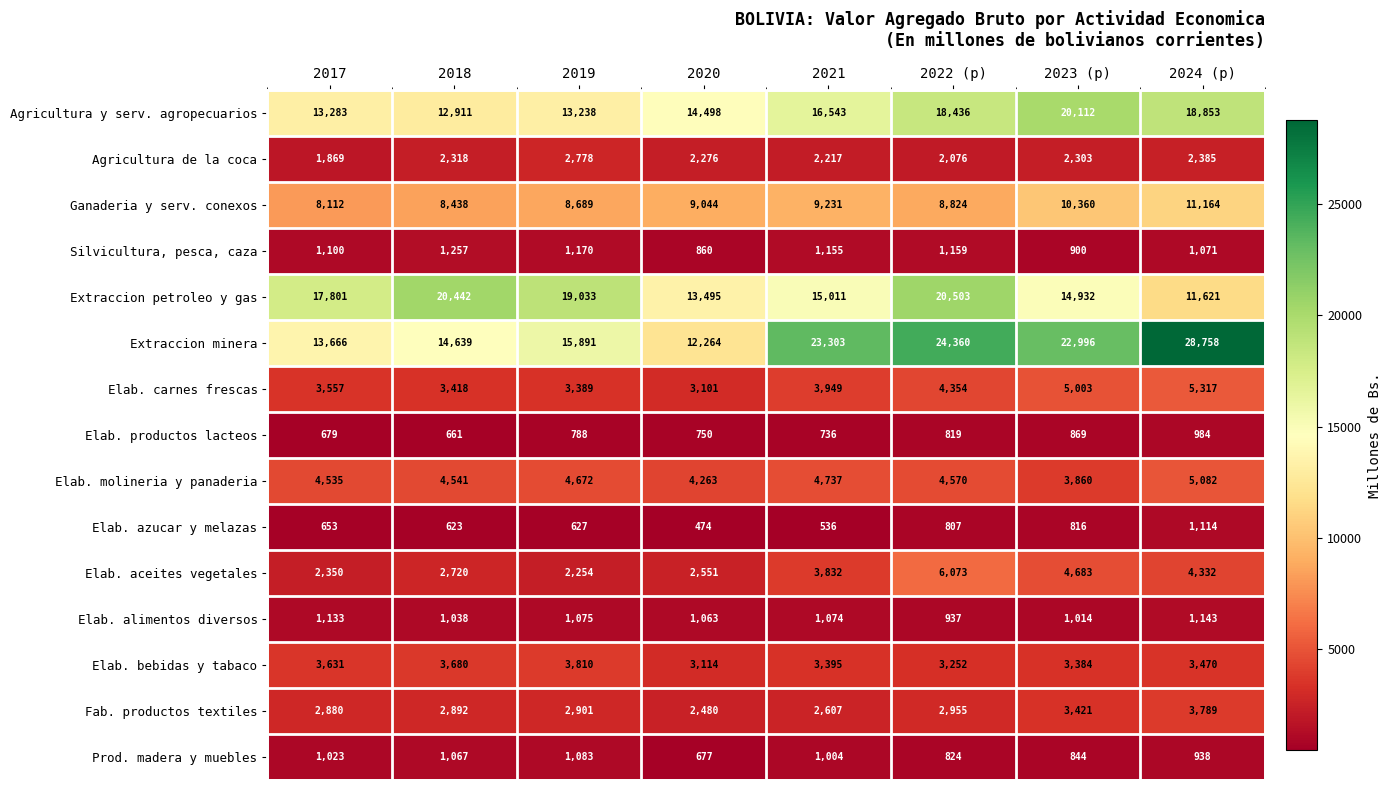

What is the average value of the Elab. azucar y melazas series?

706